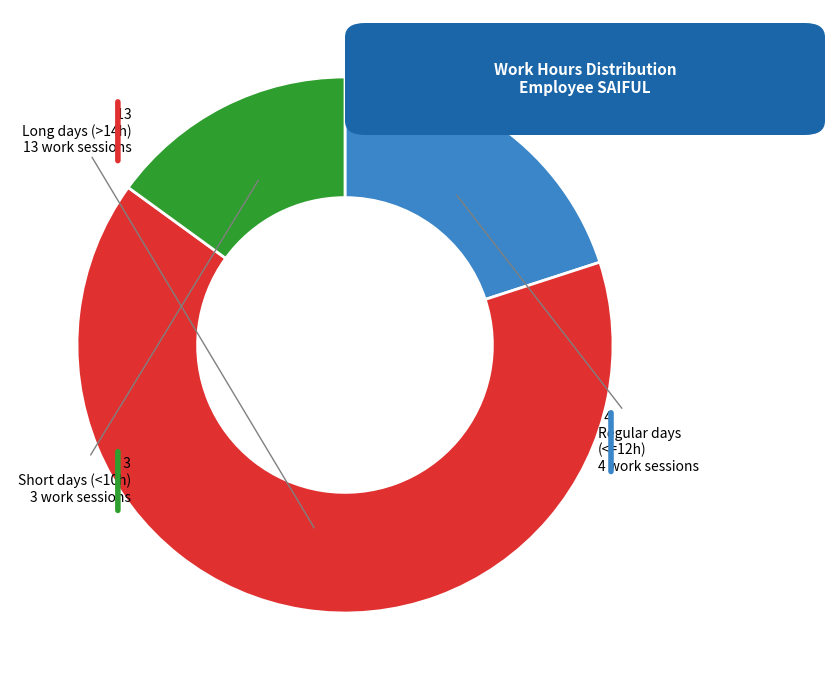

Is there a majority slice in this chart?

Yes